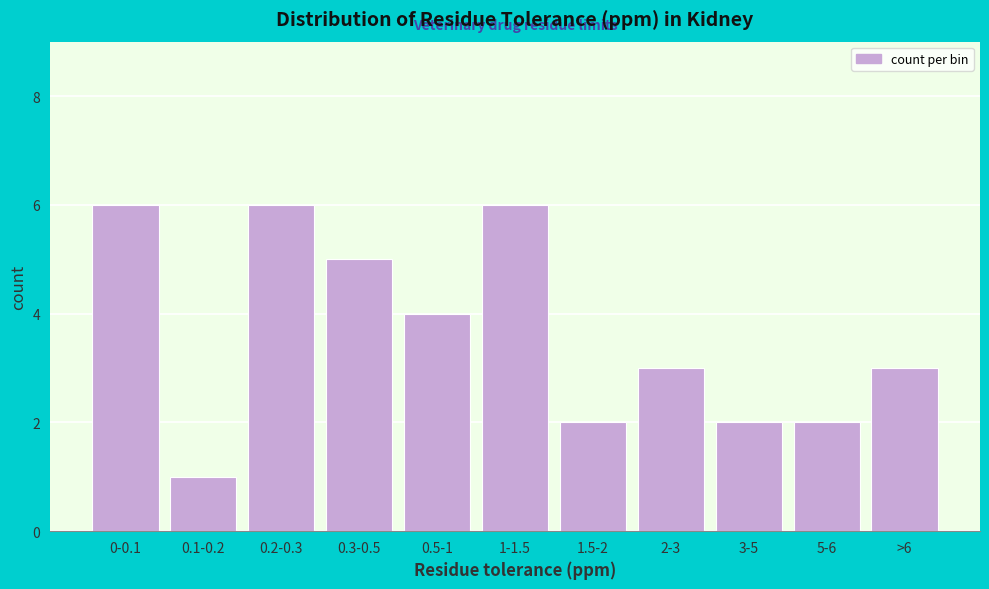

Reading left to right, extract all data points from this chart.

6	1	6	5	4	6	2	3	2	2	3